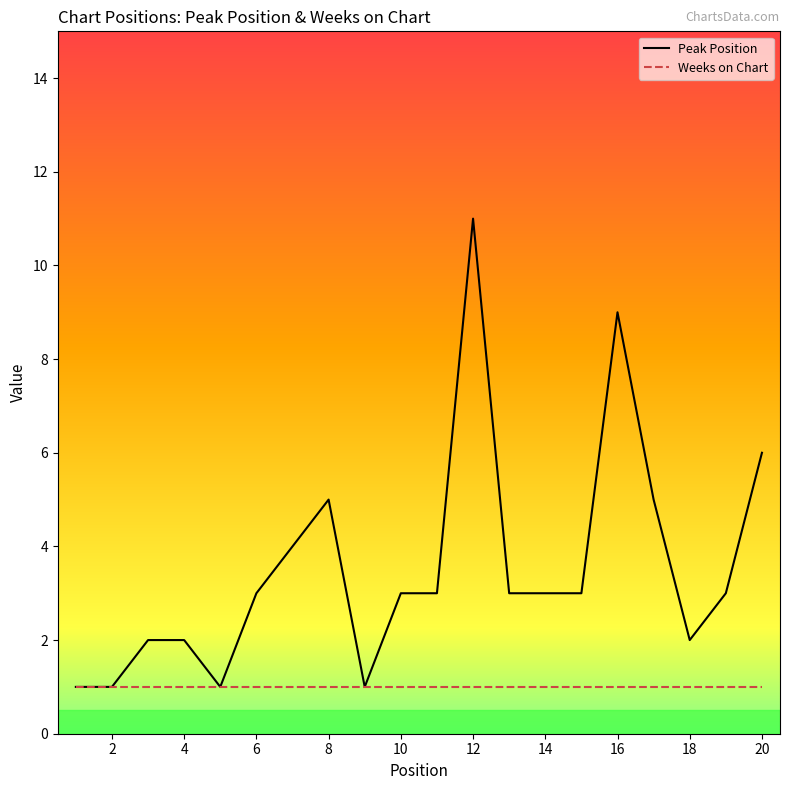

True or false: the data has more than 1 interior local peaks.

True